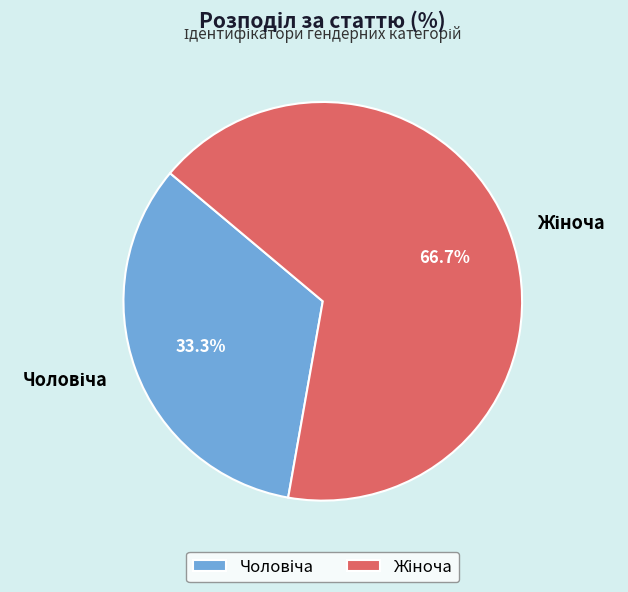

Is there a majority slice in this chart?

Yes